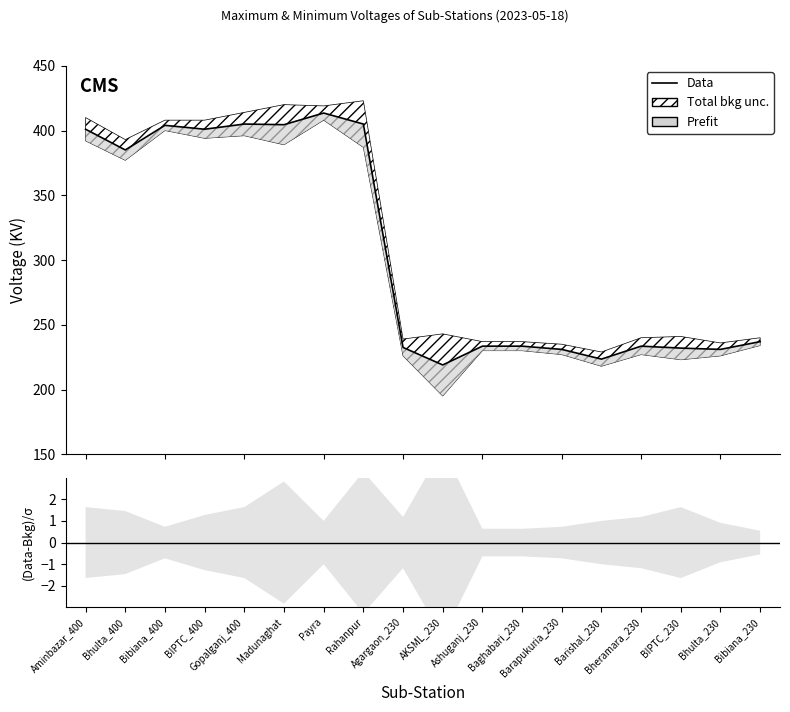

Rank the categories by value from highest to lowest.

Payra, Gopalganj_400, Rahanpur, Madunaghat, Bibiana_400, Aminbazar_400, BIPTC_400, Bhulta_400, Bibiana_230, Ashuganj_230, Baghabari_230, Bheramara_230, Agargaon_230, BIPTC_230, Barapukuria_230, Bhulta_230, Barishal_230, AKSML_230